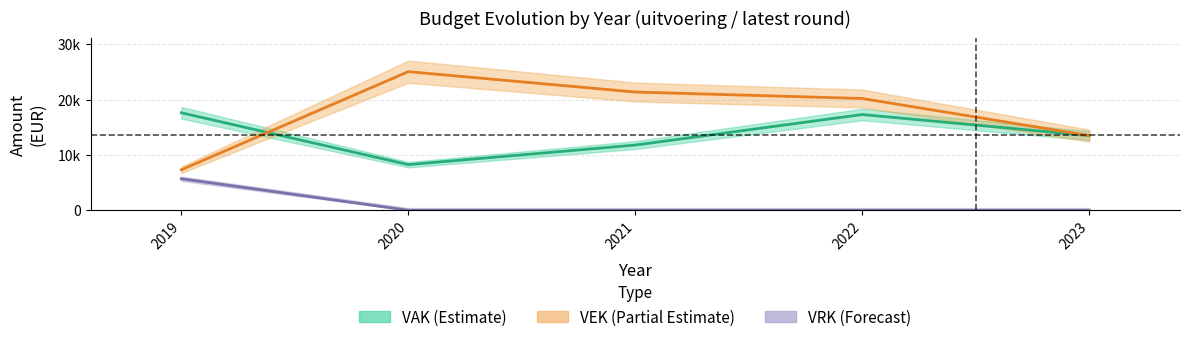

Is the value of VAK at 2022 greater than the value of VRK at 2020?

Yes